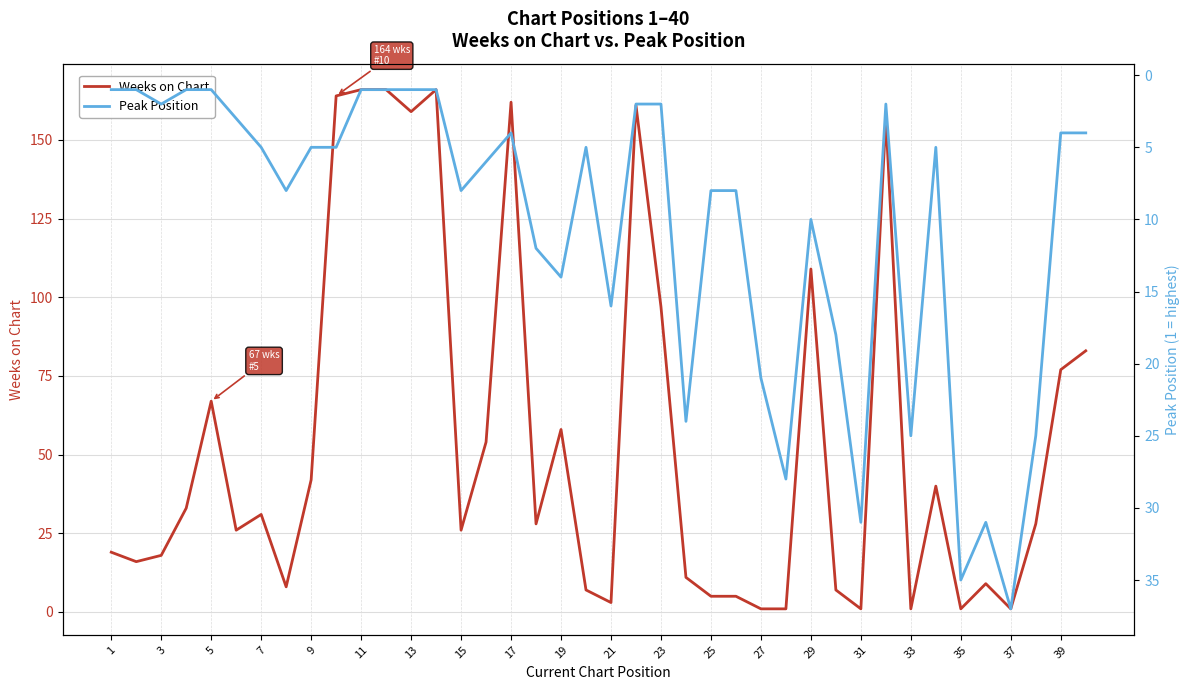

How many interior local valleys does the Peak Position series have?

6